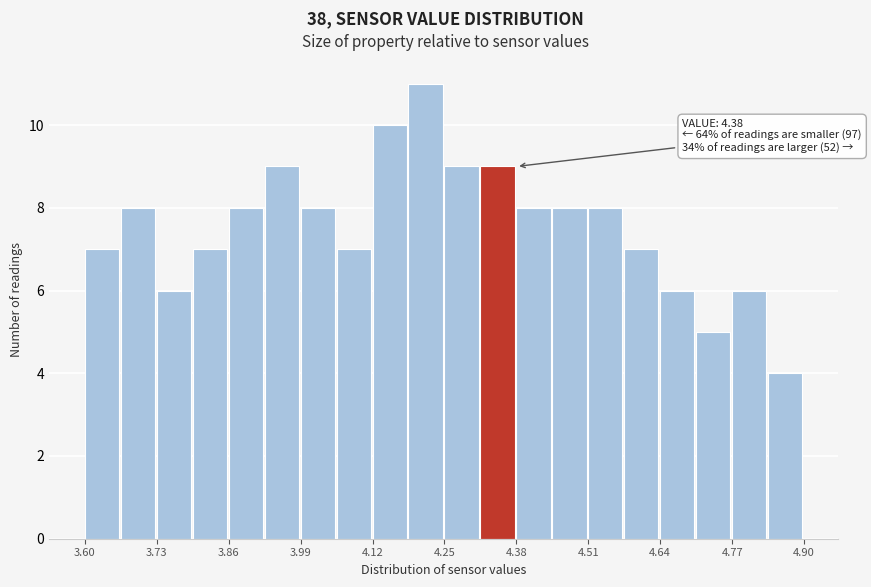

Around what value on the x-axis is the tallest bar? Give the approximate position of its centre, as read against the axis.

4.22